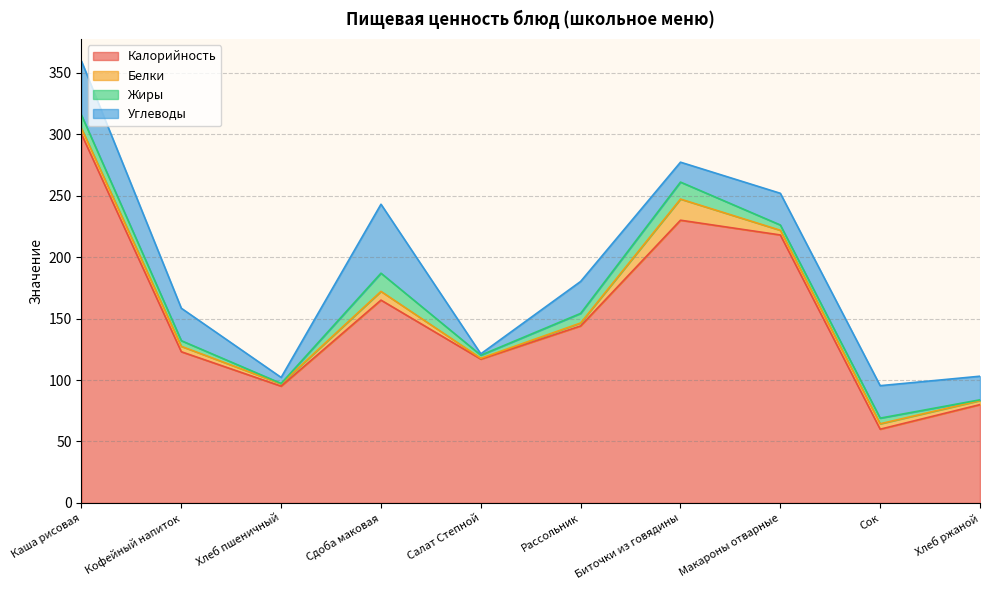

Where is the first local maximum for Калорийность?

Сдоба маковая